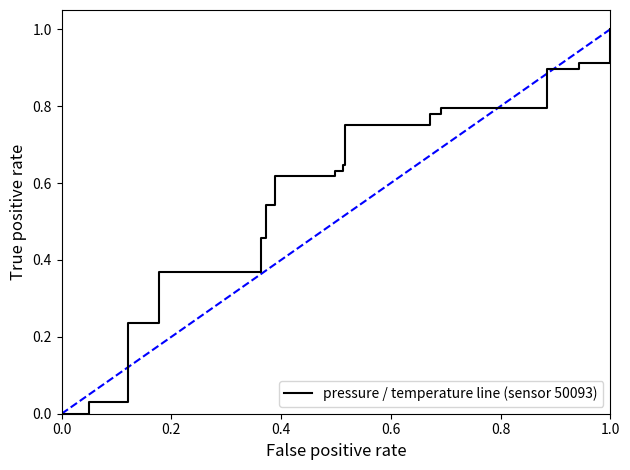

Reading left to right, extract all data points from this chart.

0.0	0.0	0.0	0.0	0.2	0.4	0.4	0.5	0.5	0.6	0.6	0.6	0.6	0.8	0.8	0.8	0.8	0.8	0.9	0.9	1.0